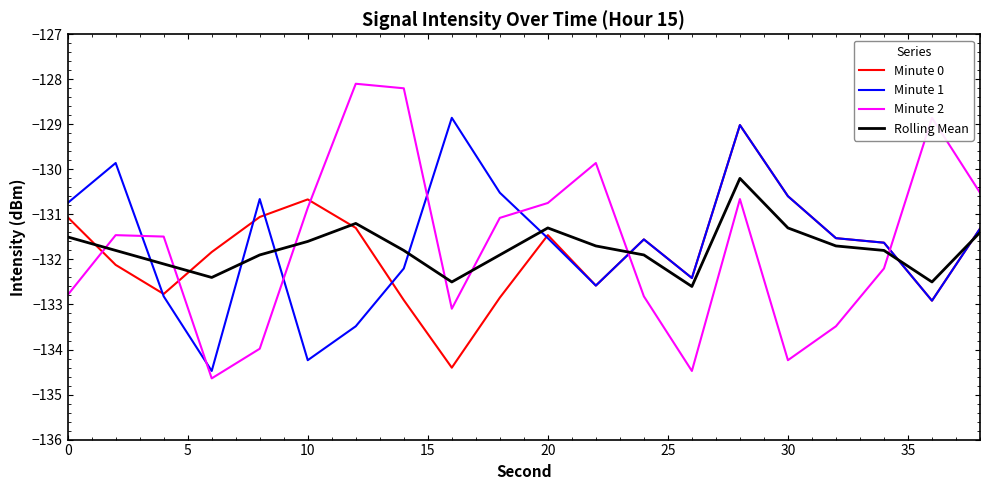

What is the average value of the Rolling Mean series?

-131.8